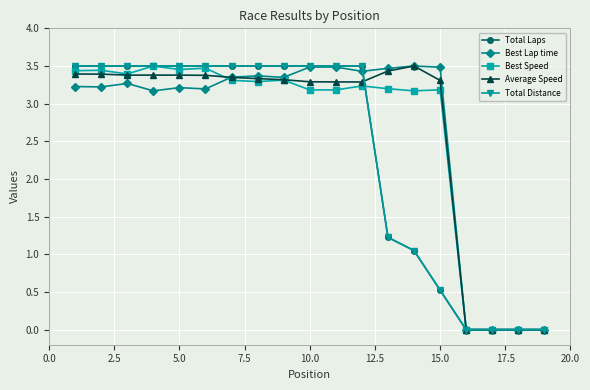

What is the difference between the maximum and minimum values in the Best Lap time series?

3.5